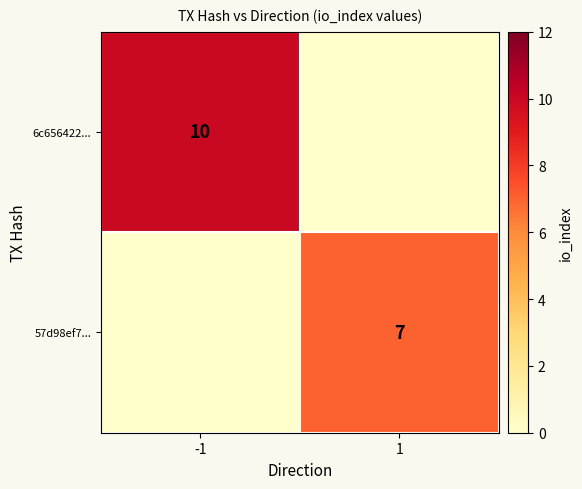

True or false: 57d98ef7... has a value of 7 at 1.

True